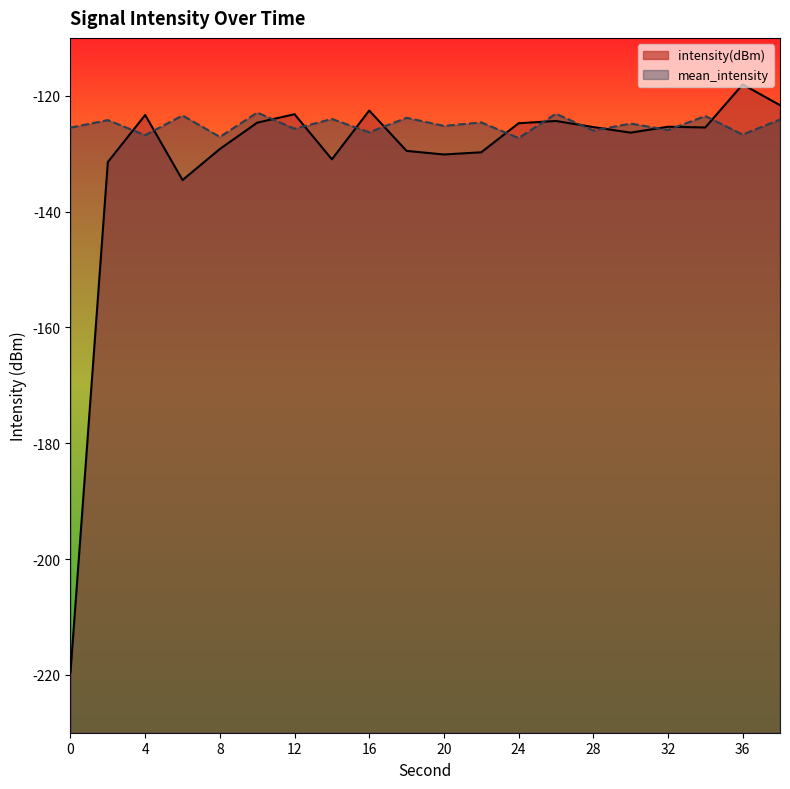

How many values in the mean_intensity series exceed -124?

5